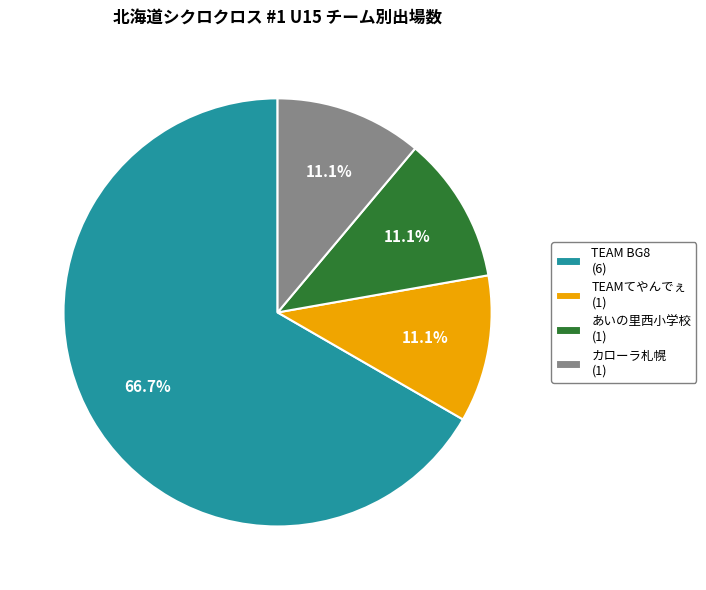

To the nearest percent, what is the average slice percentage?

25%